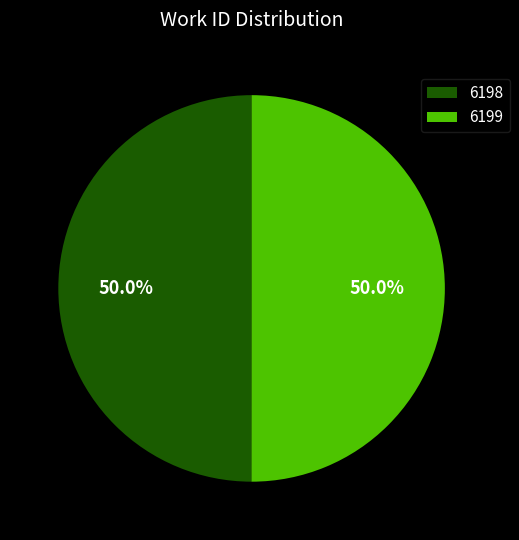

To the nearest percent, what percentage of the pie is 6199?

50%